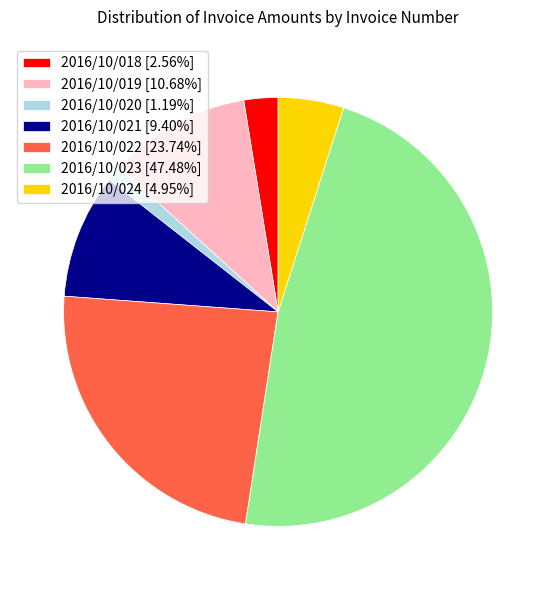

How many slices are in this pie chart?

7